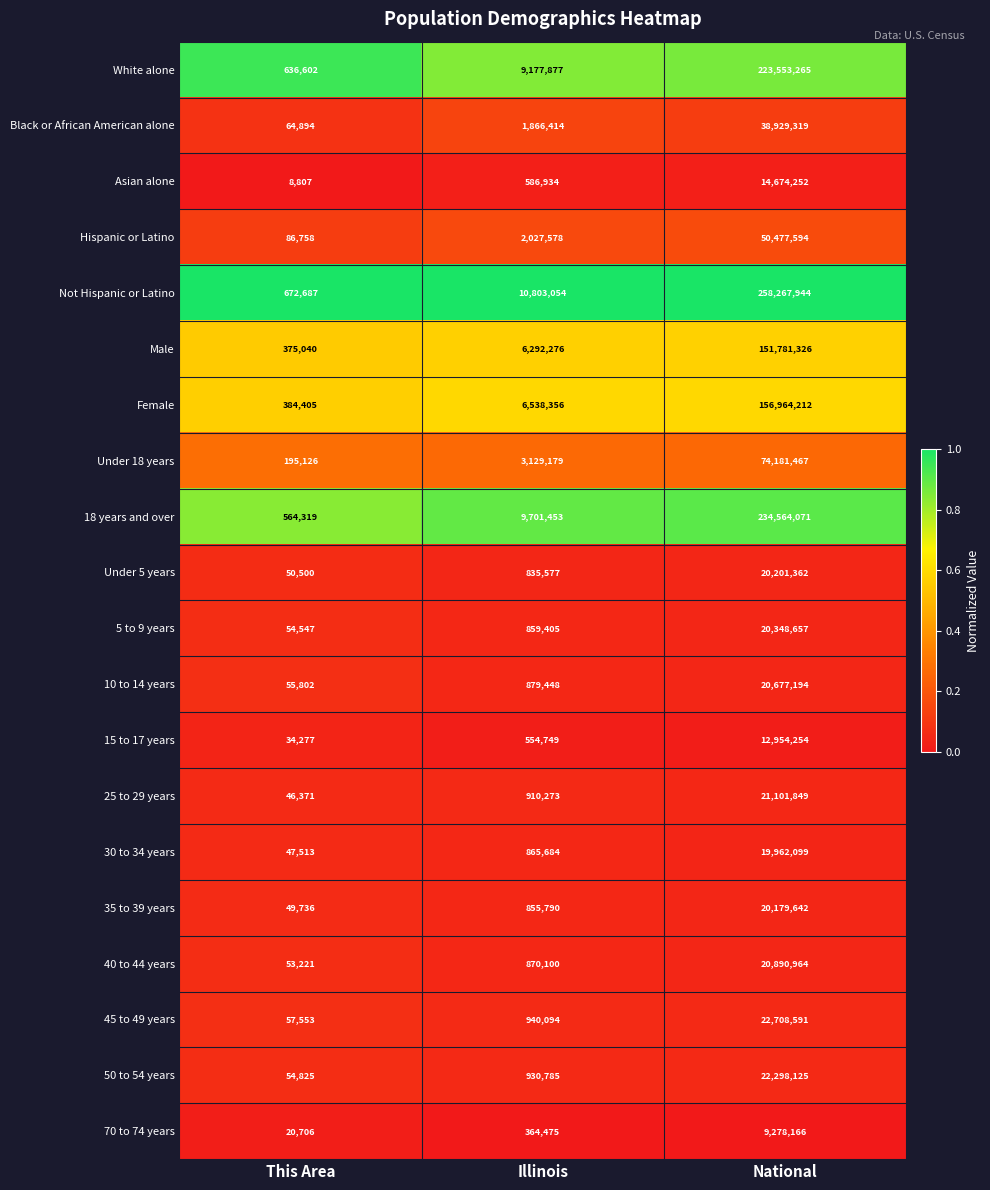

Where is 30 to 34 years nearest to the value 10004806?

Illinois